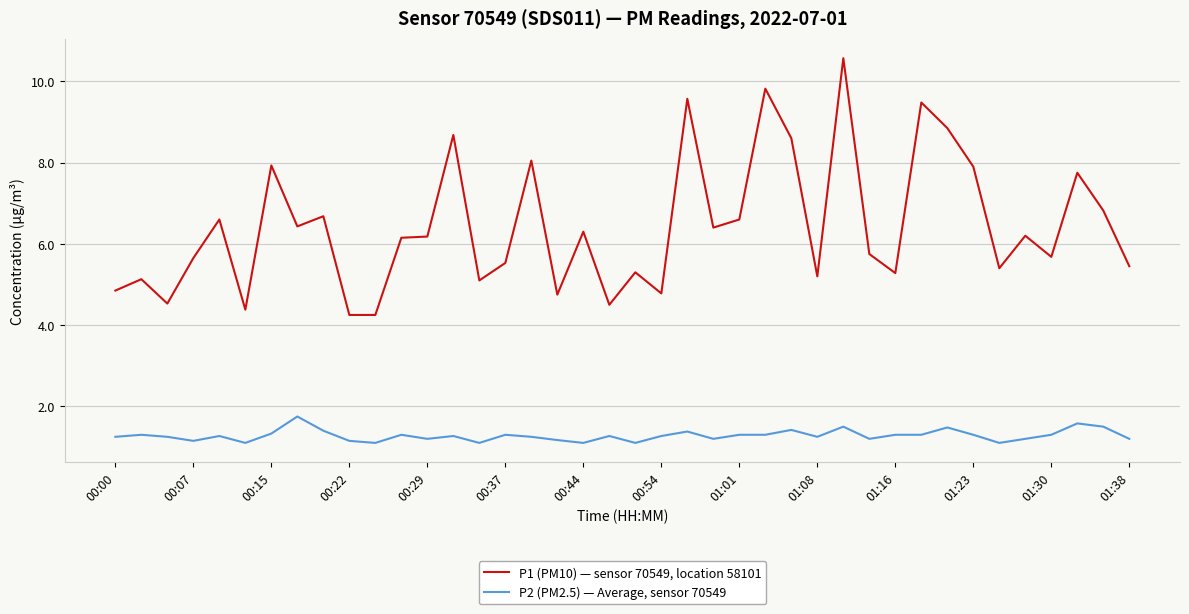

Is this an area chart (filled region under the line)?

No